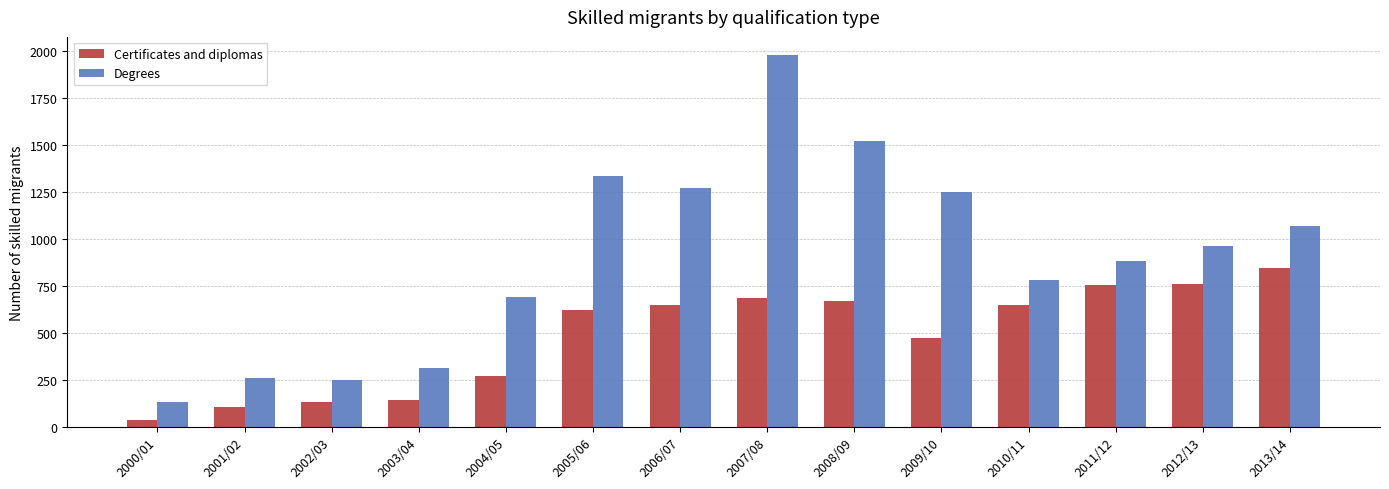

How many data points does each series have?

14